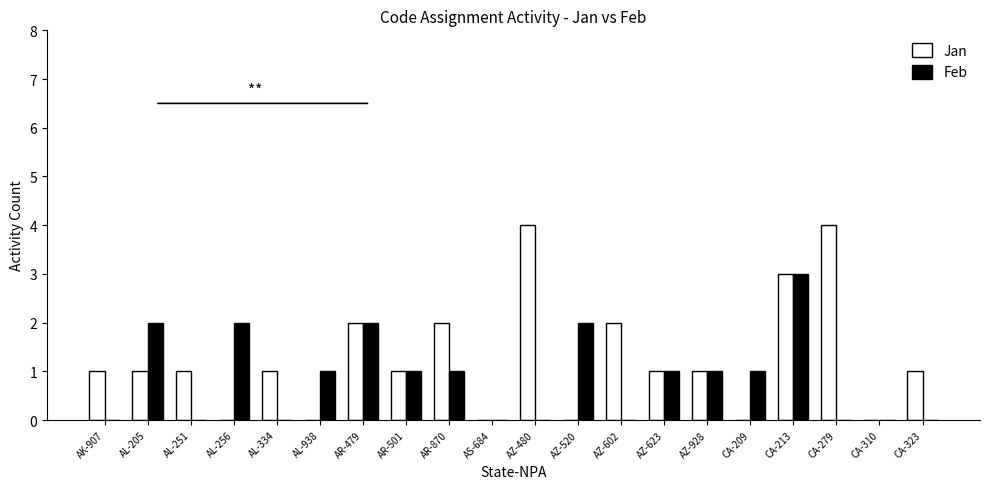

What is the maximum value shown in the chart?

4